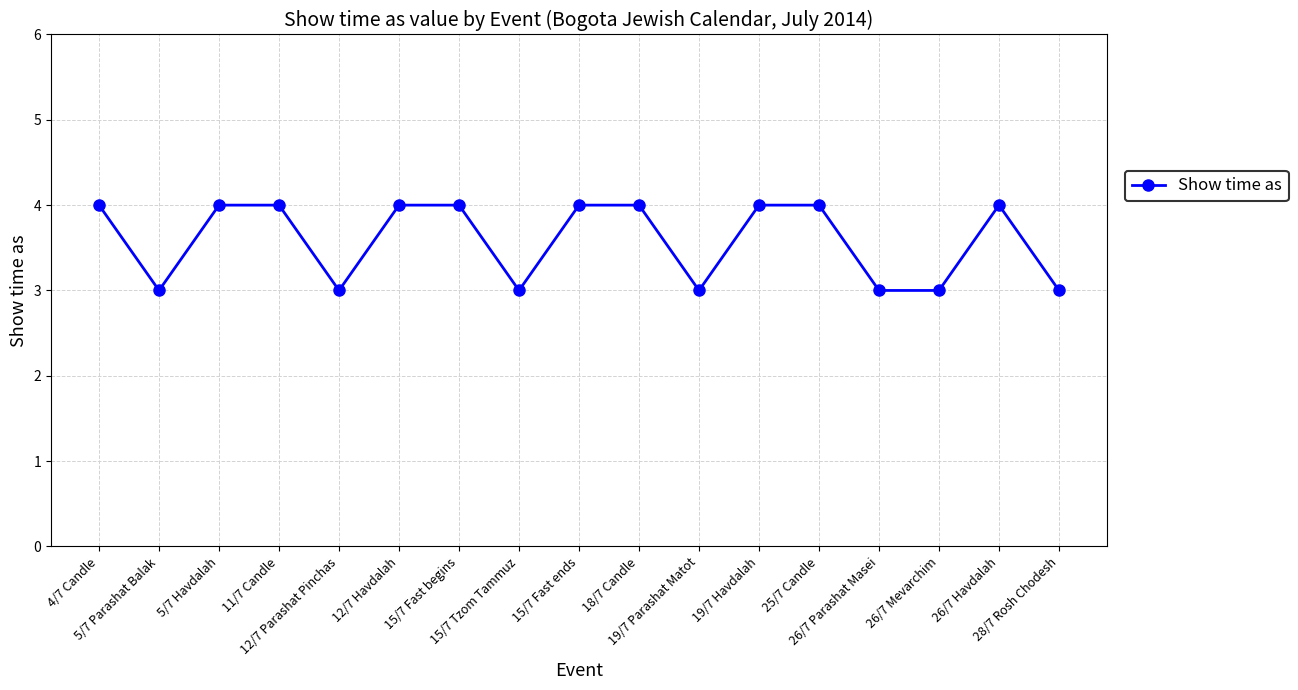

Does the chart display data point markers on the line(s)?

Yes